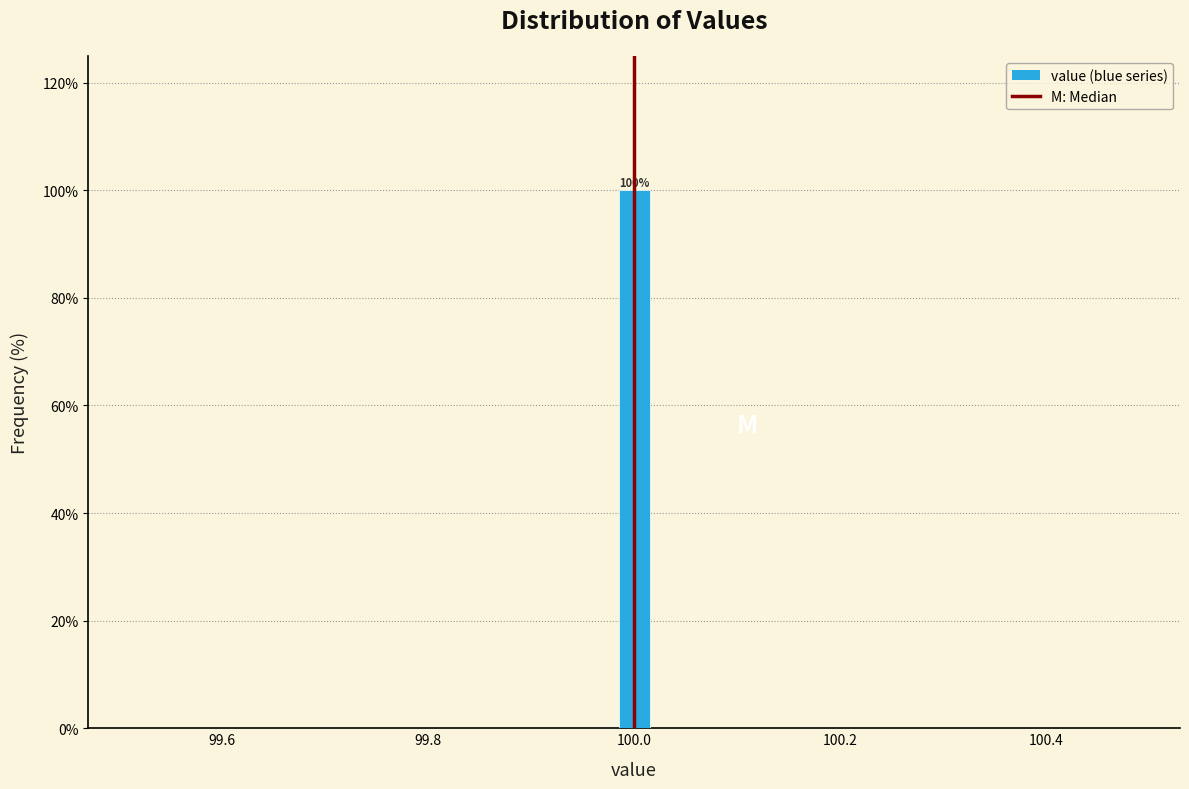

Read against the x-axis, roughly where is the centre of the tallest bar?

100.00